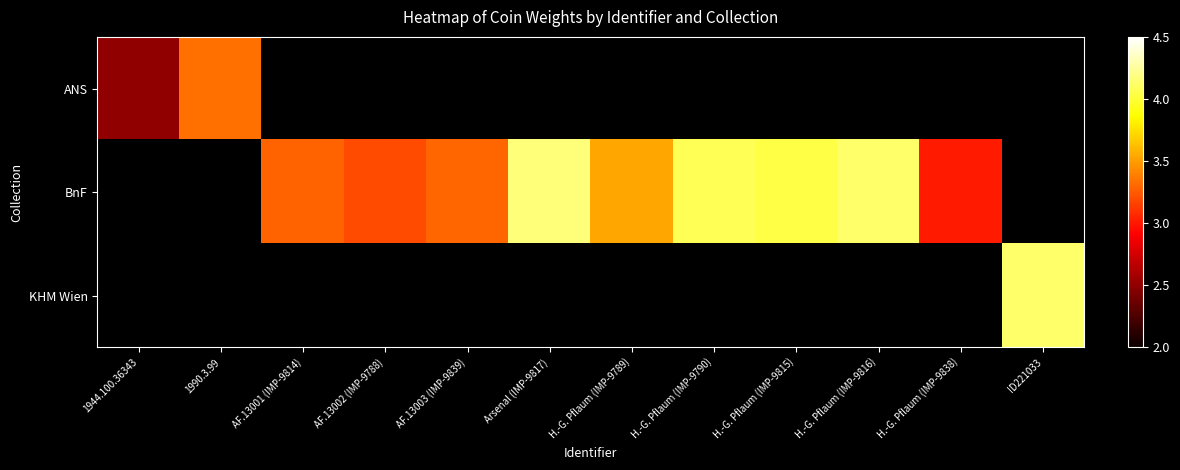

Rank the series at H.-G. Pflaum (IMP-9789) from highest to lowest value.

ANS, BnF, KHM Wien